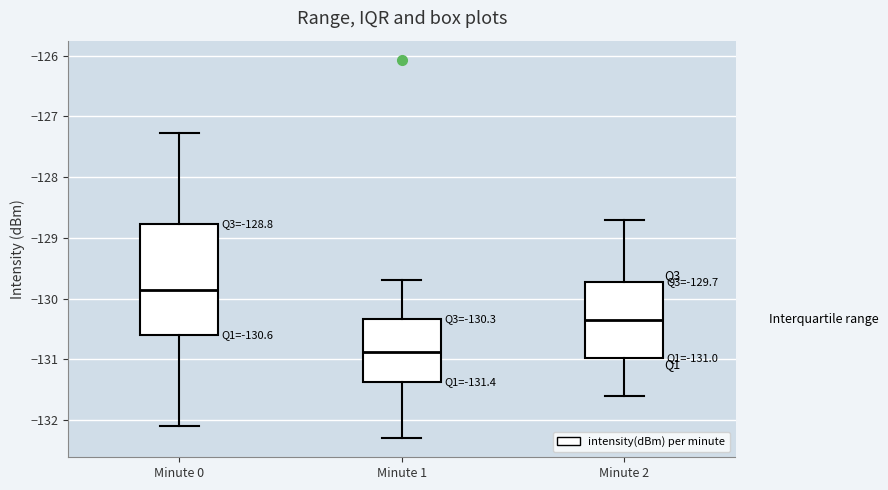

Which box is the tallest, from its lower edge to its upper edge?

Minute 0